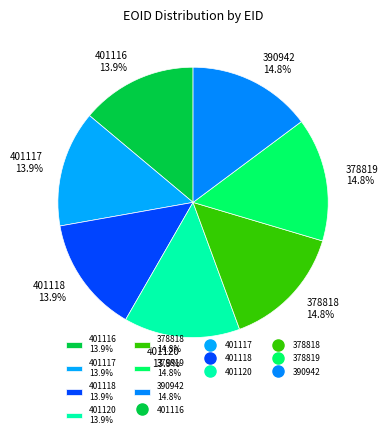

To the nearest percent, what percentage of the pie is 401118?

14%